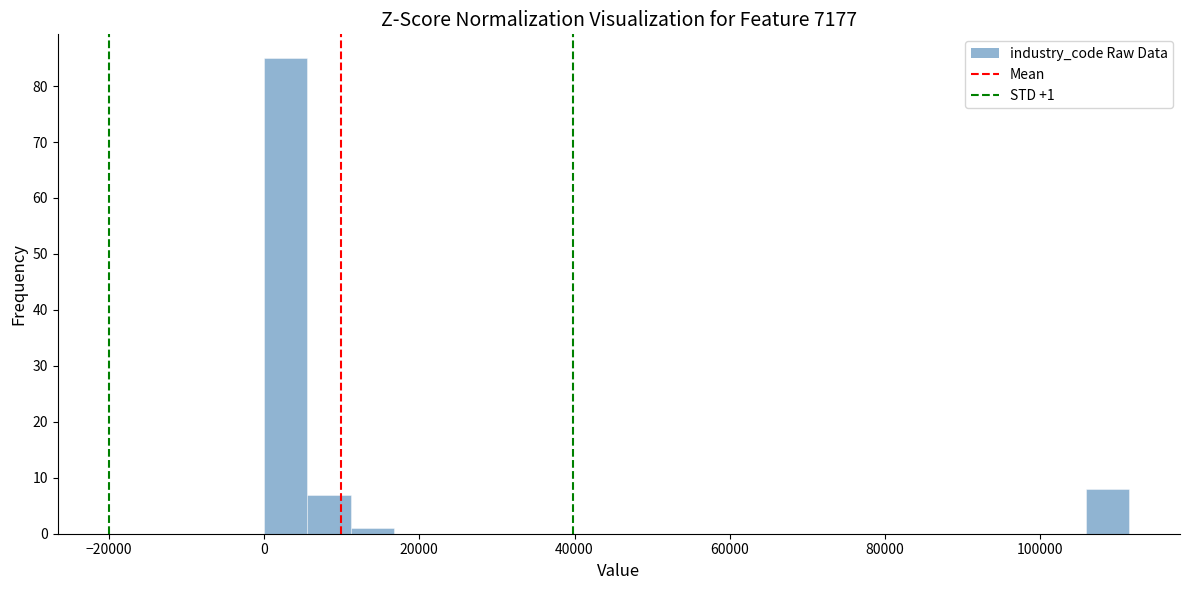

Read against the x-axis, roughly where is the centre of the tallest bar?

2000